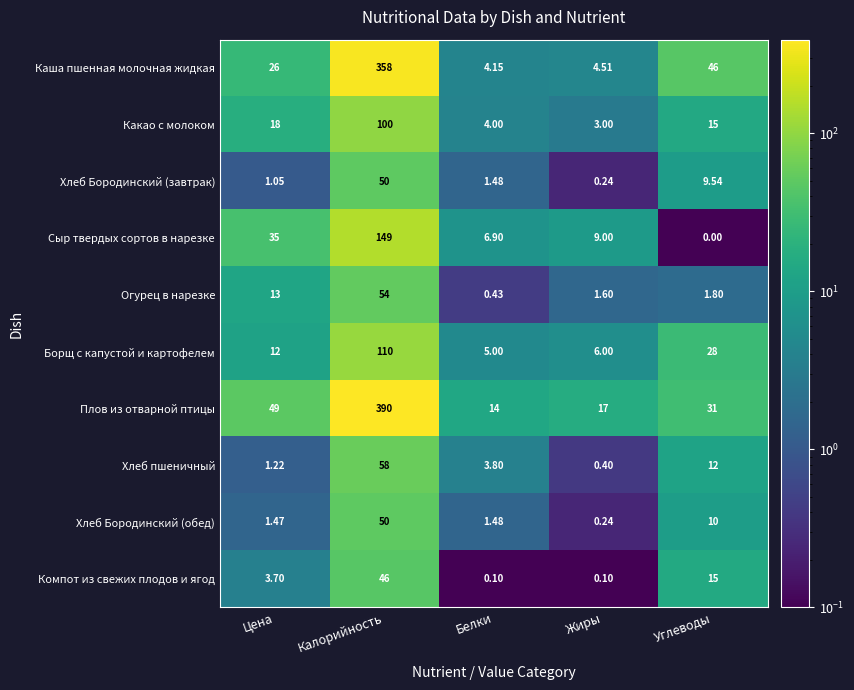

Which category has the lowest value across all series?

Углеводы